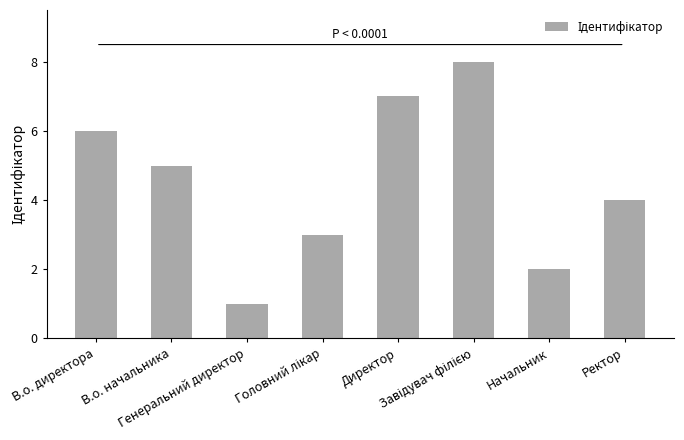

Which has a higher value, В.о. директора or Ректор?

В.о. директора